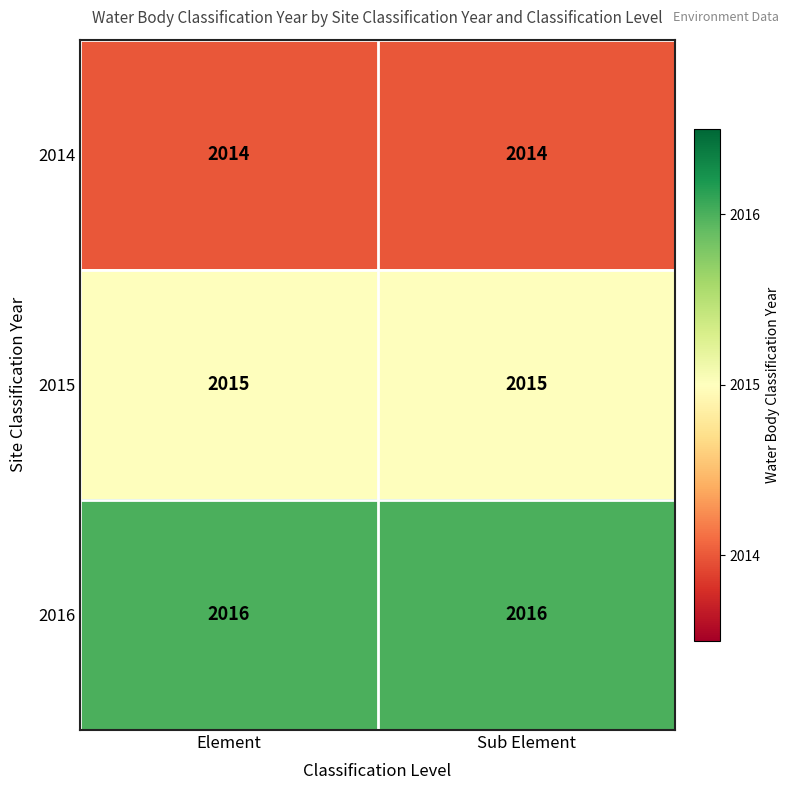

What is the sum of the 2016 values at Element and Sub Element?

4032